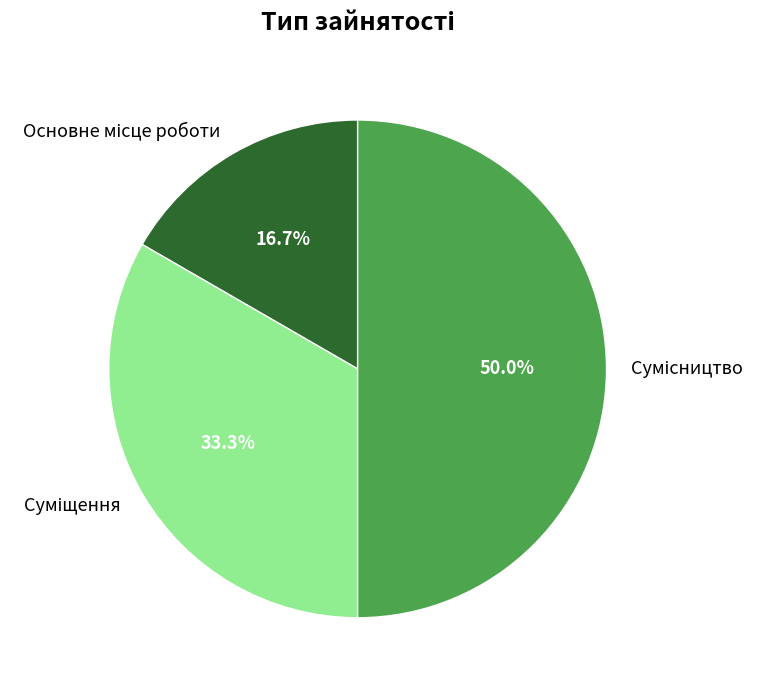

Does Основне місце роботи represent more than half of the total?

No